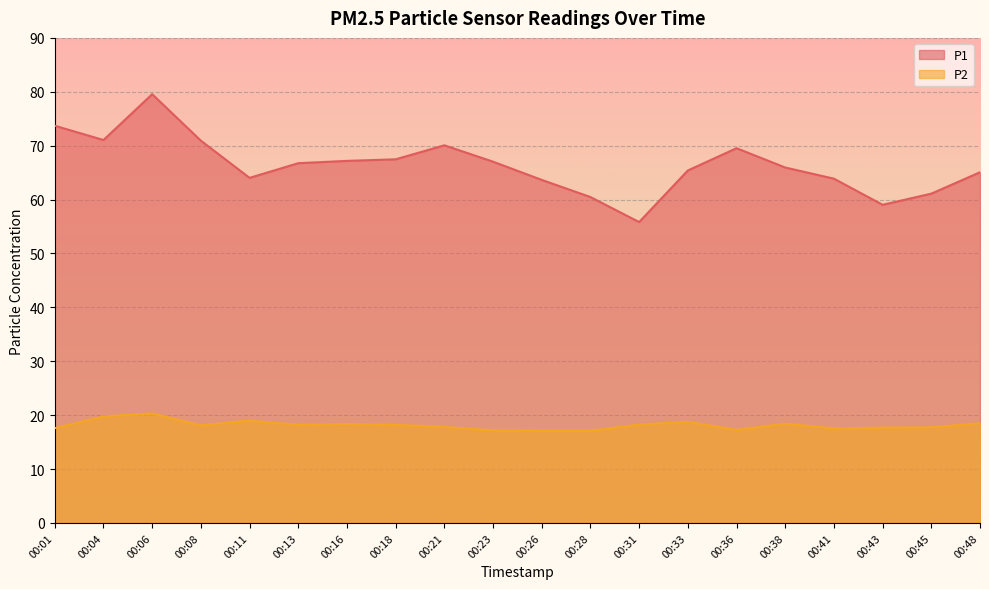

What is the highest value of the P1 series?

79.5